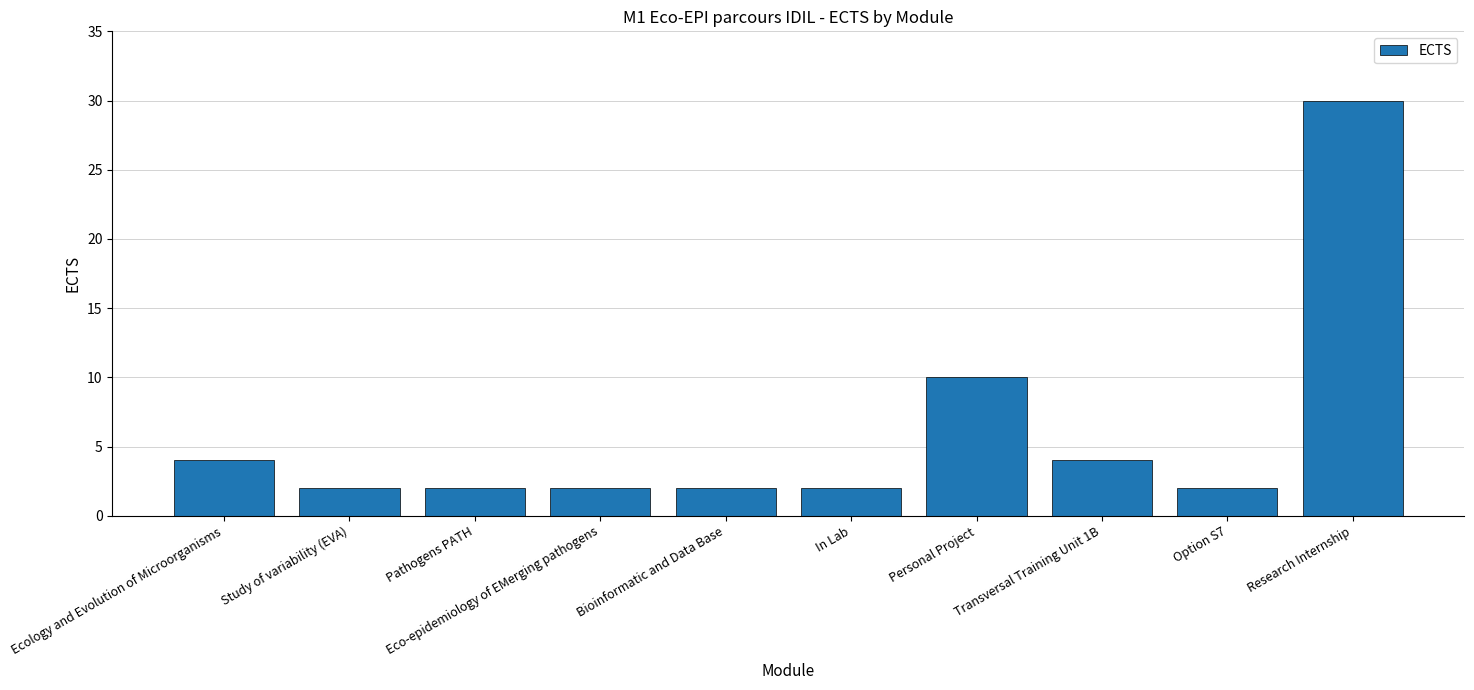

Reading left to right, what are all the values shown in this chart?

Ecology and Evolution of Microorganisms=4	Study of variability (EVA)=2	Pathogens PATH=2	Eco-epidemiology of EMerging pathogens=2	Bioinformatic and Data Base=2	In Lab=2	Personal Project=10	Transversal Training Unit 1B=4	Option S7=2	Research Internship=30